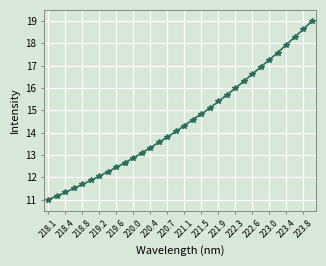

What is the greatest value displayed?

19.0